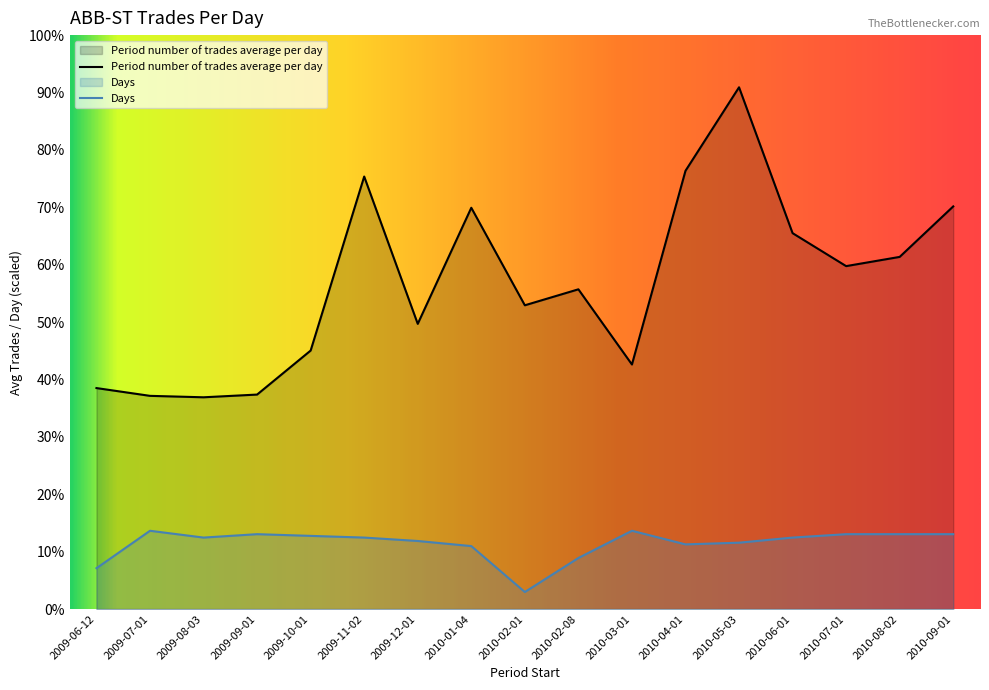

What is the value of the Days point at the 5th from the left?

665.6